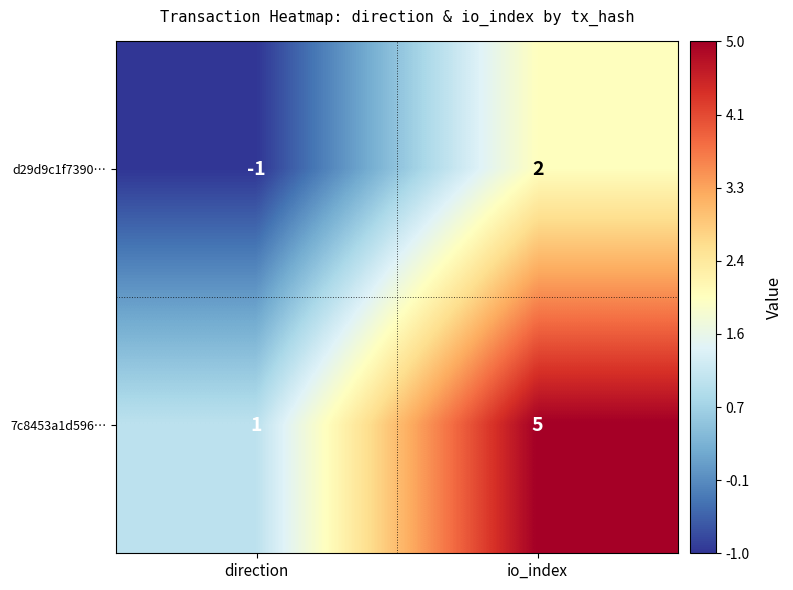

At which category is the sum across all series the highest?

io_index